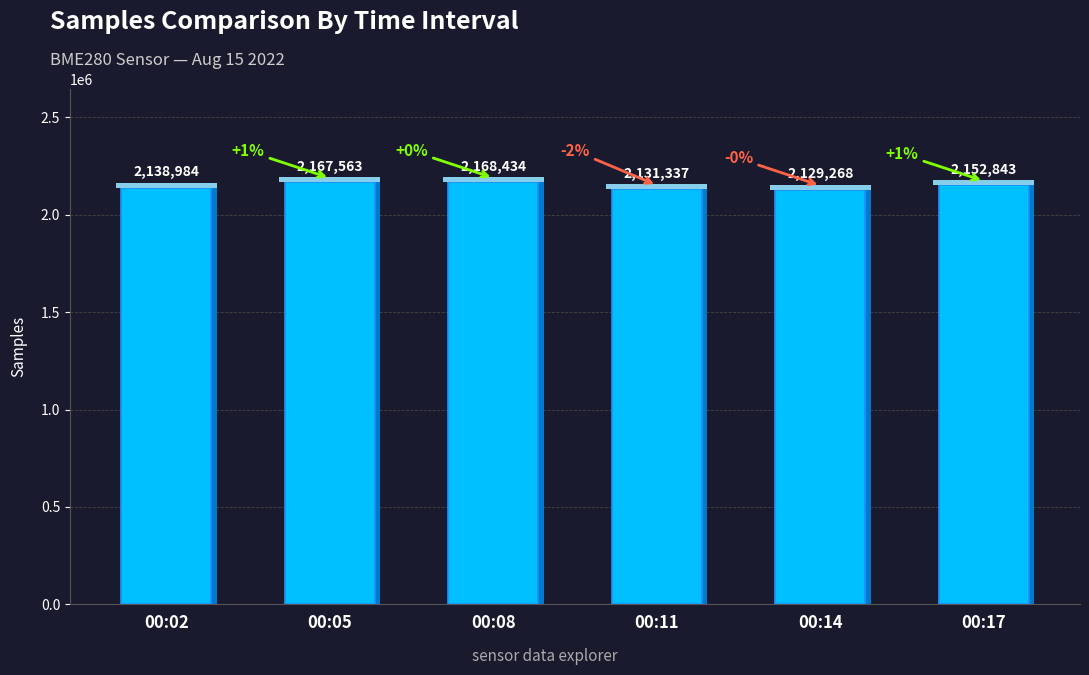

How many groups of bars are there?

6